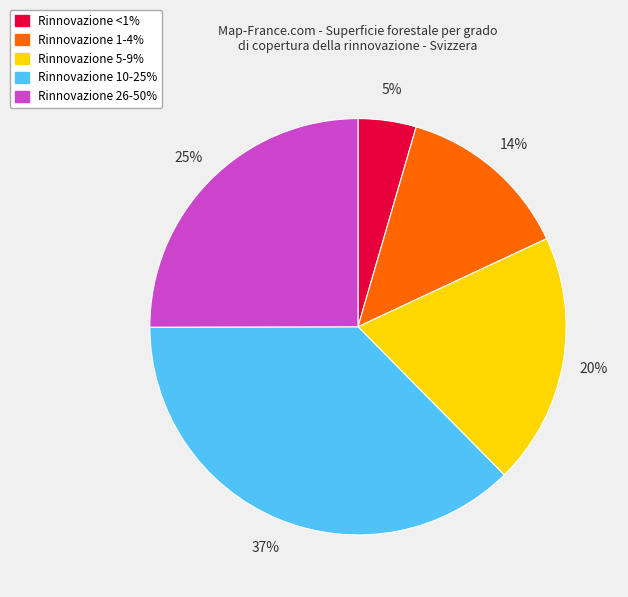

To the nearest percent, what is the average slice percentage?

20%